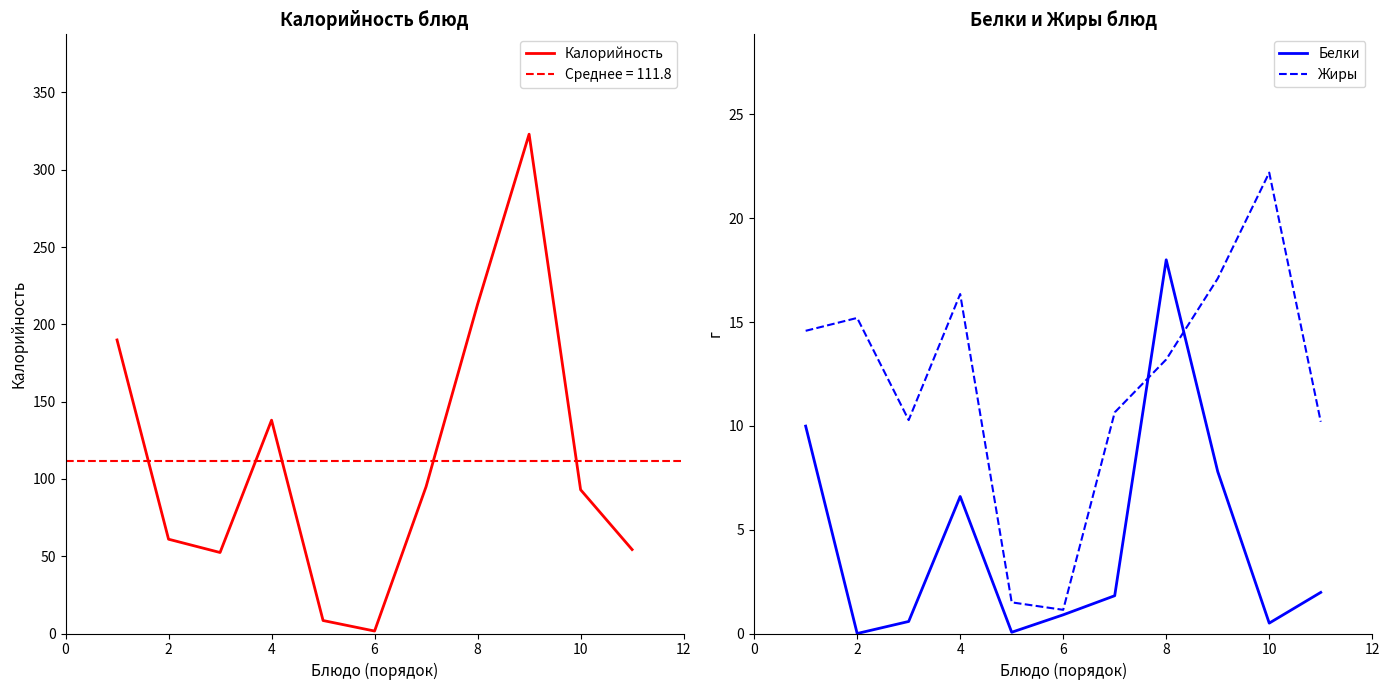

How many lines are shown in the chart?

3